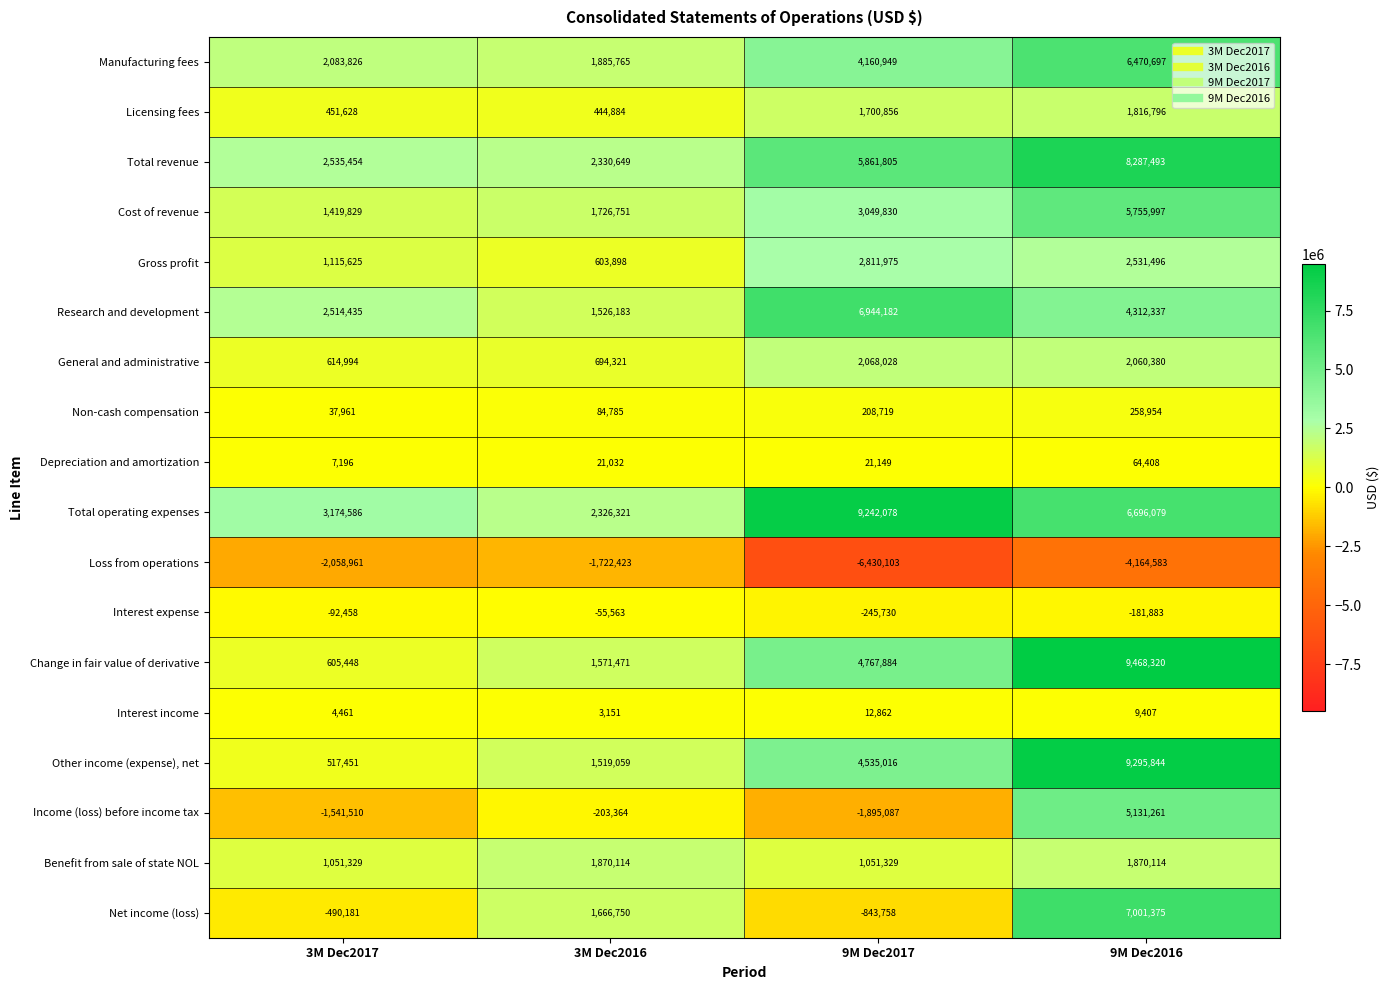

What is the sum of the Net income (loss) values at 3M Dec2016 and 9M Dec2017?

822992